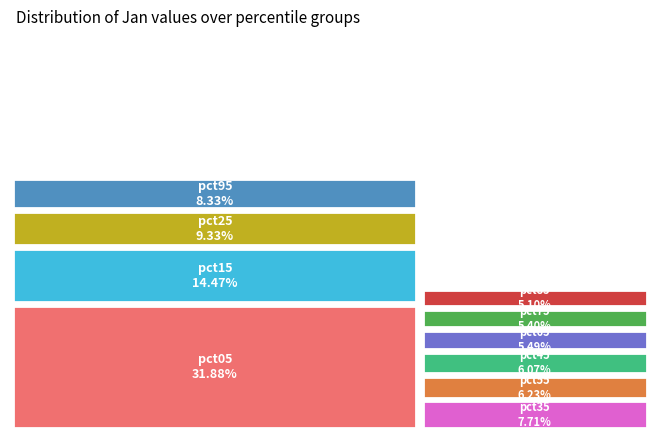

Which slice is the largest?

pct05